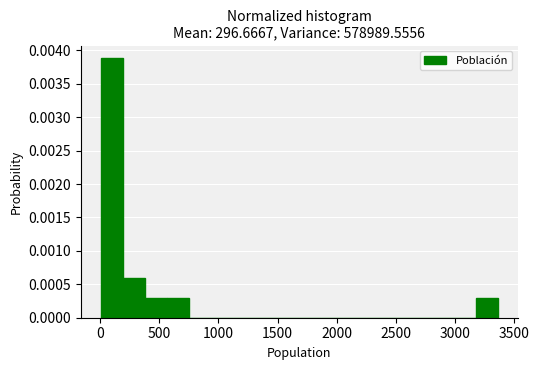

Around what value on the x-axis is the tallest bar? Give the approximate position of its centre, as read against the axis.

100